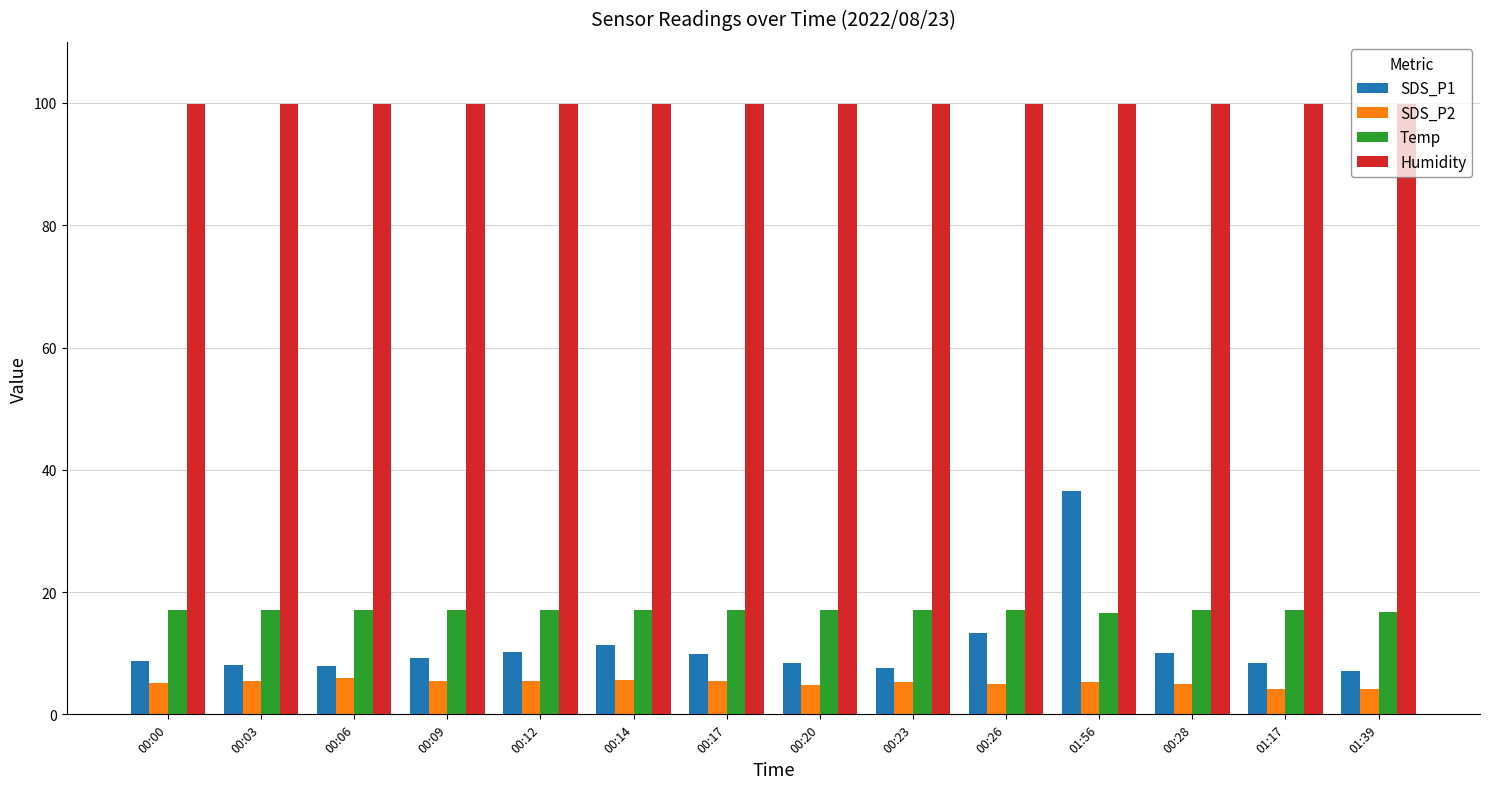

What is the label of the 7th bar from the right?

00:20